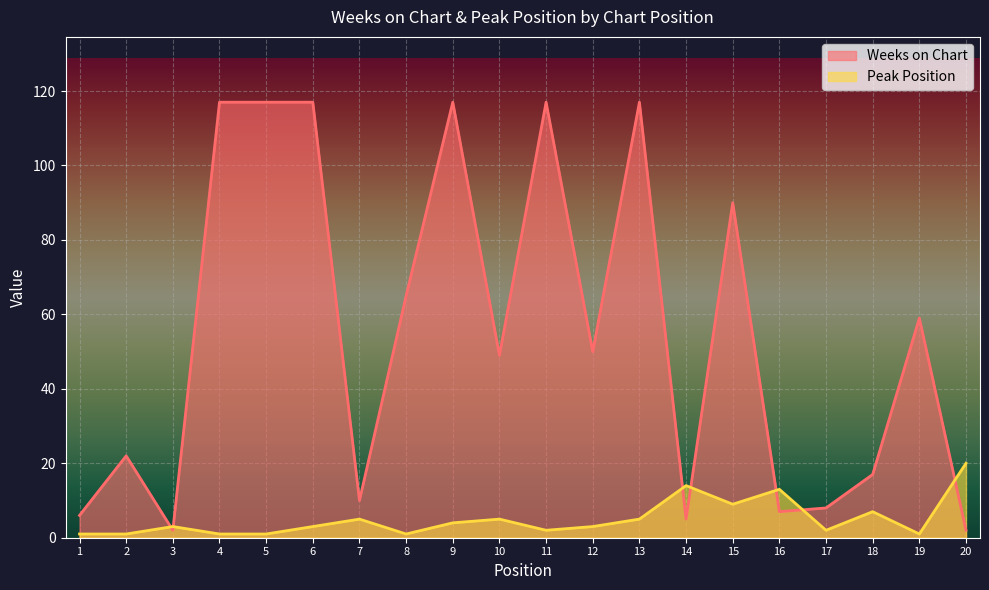

At which category does Weeks on Chart reach its first local valley?

3